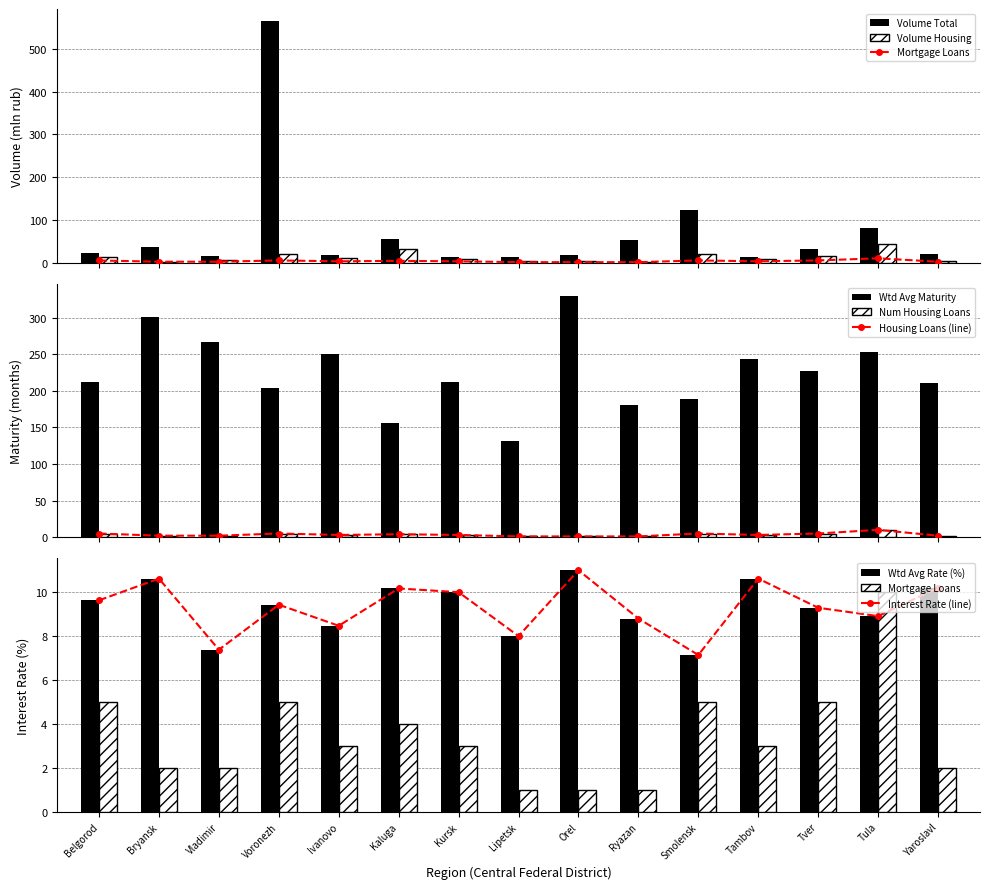

What is the difference between the maximum and minimum values in the Volume of loans (mln rub) series?

551.0